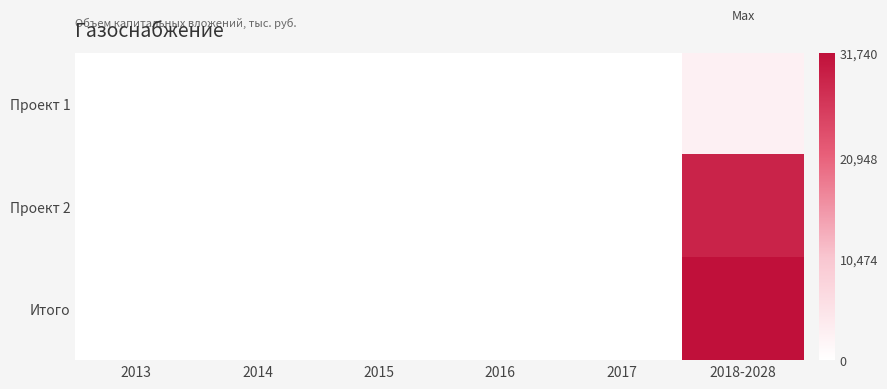

At which category does the chart reach its minimum across all series?

2013